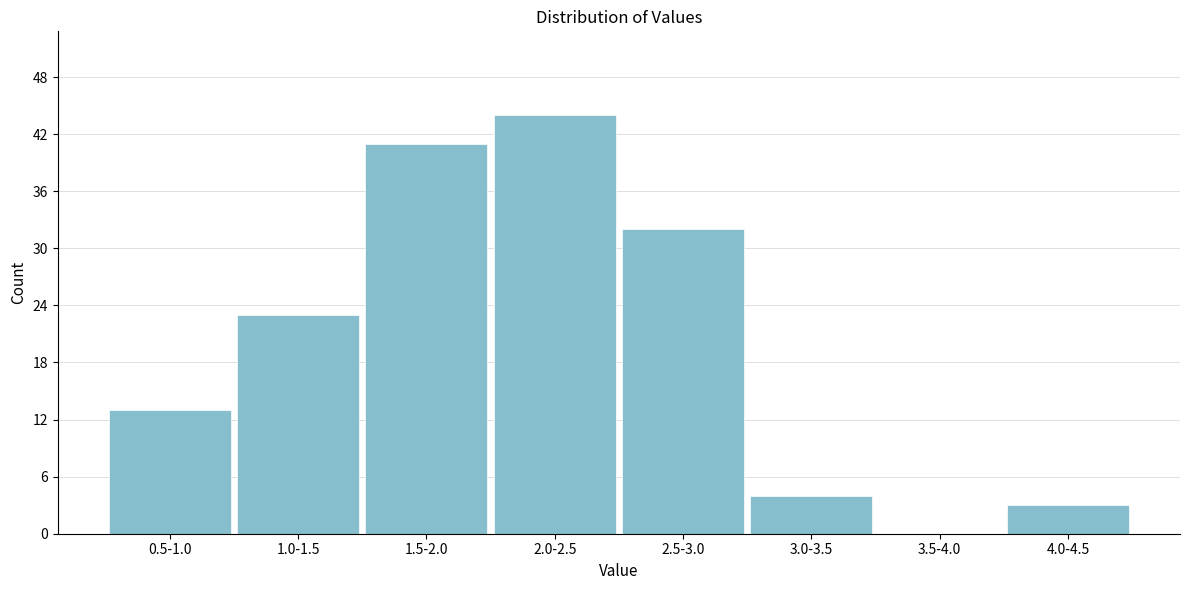

Reading left to right, what are all the values shown in this chart?

0.5-1.0=13	1.0-1.5=23	1.5-2.0=41	2.0-2.5=44	2.5-3.0=32	3.0-3.5=4	3.5-4.0=0	4.0-4.5=3